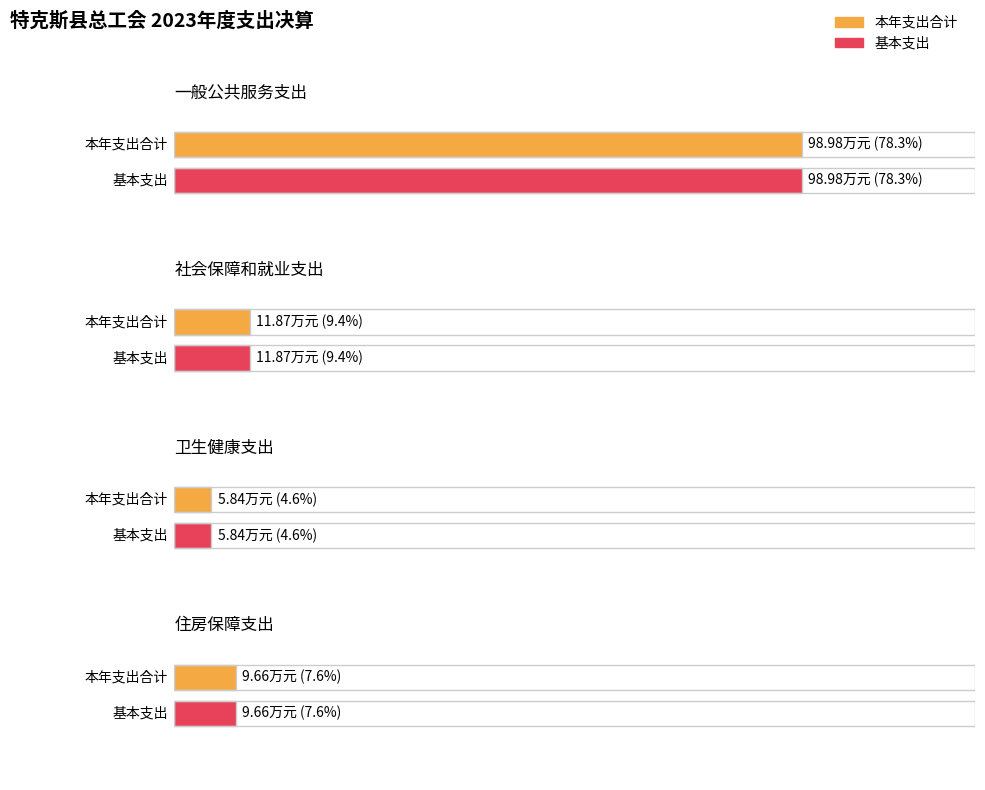

Between 住房保障支出 and 社会保障和就业支出, which is larger?

社会保障和就业支出